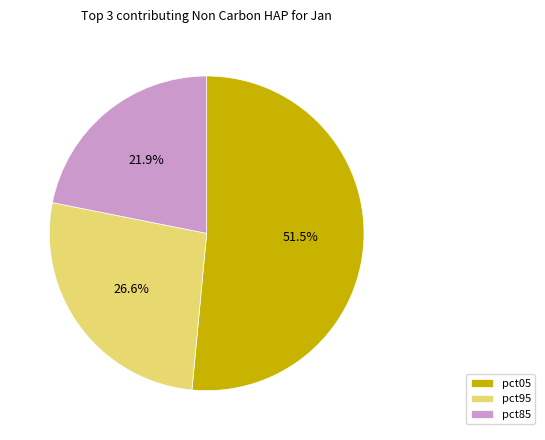

Between pct05 and pct95, which is larger?

pct05